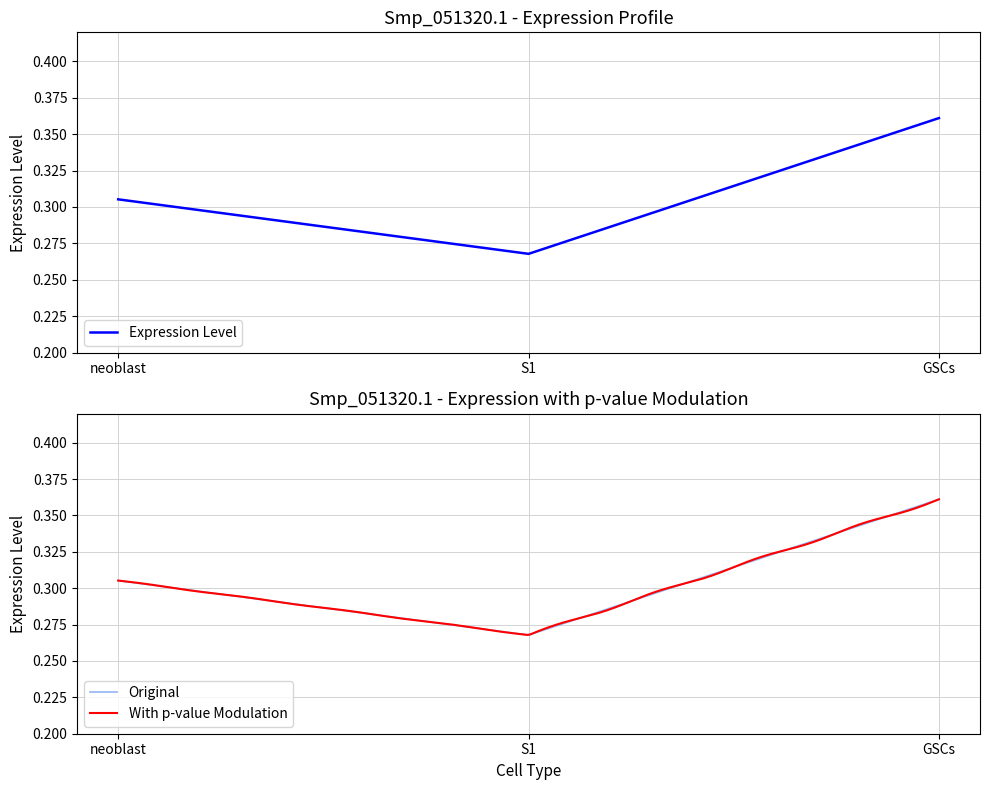

How many lines are shown in the chart?

1